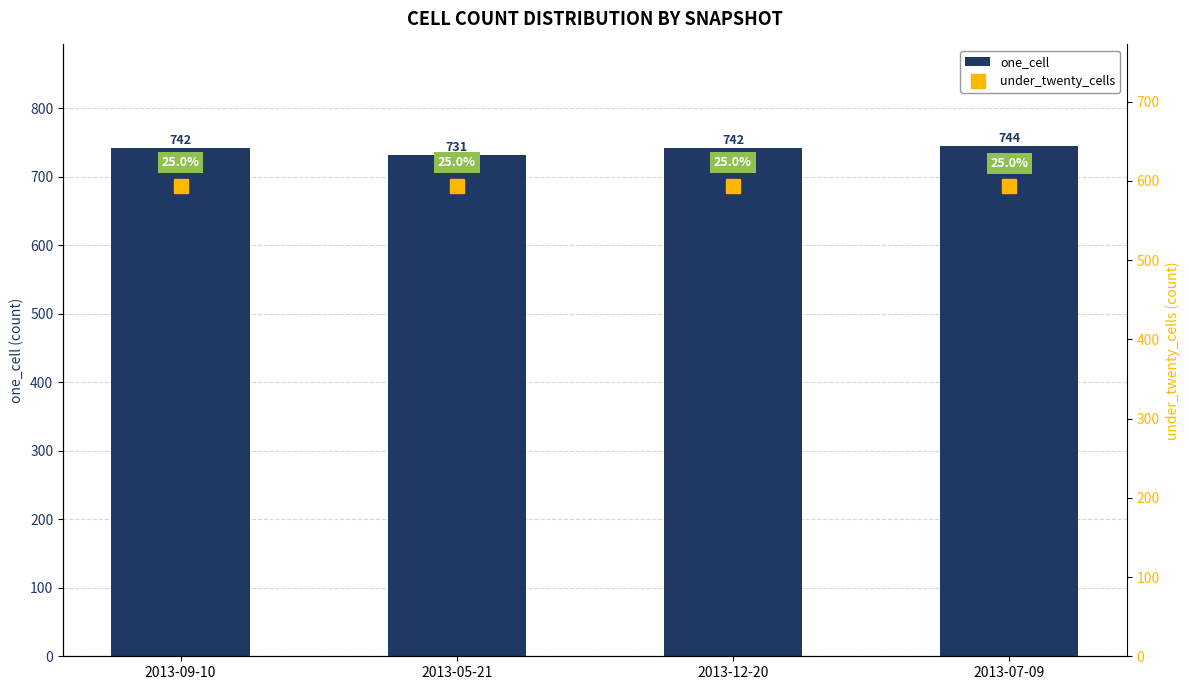

The value of under_twenty_cells at 2013-12-20 is 594. True or false?

True